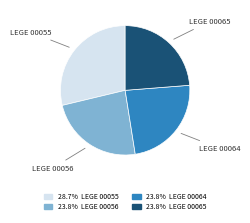

Is there any slice that represents more than half of the pie?

No